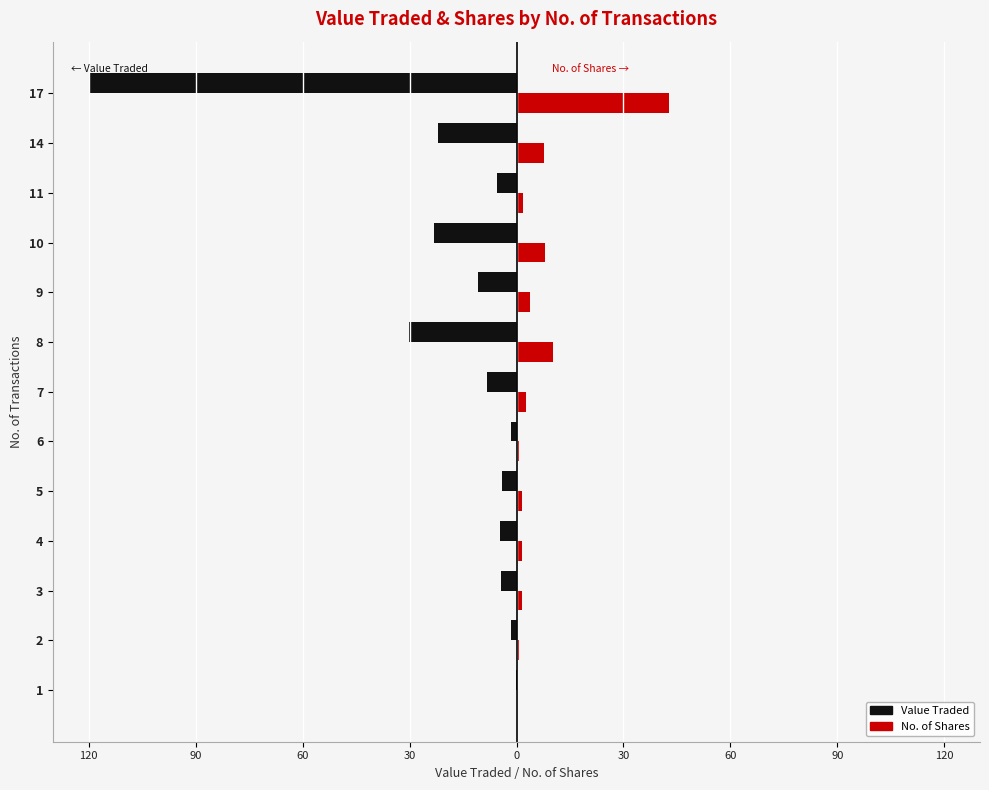

What are all the series names shown in the legend?

Value Traded, No. of Shares